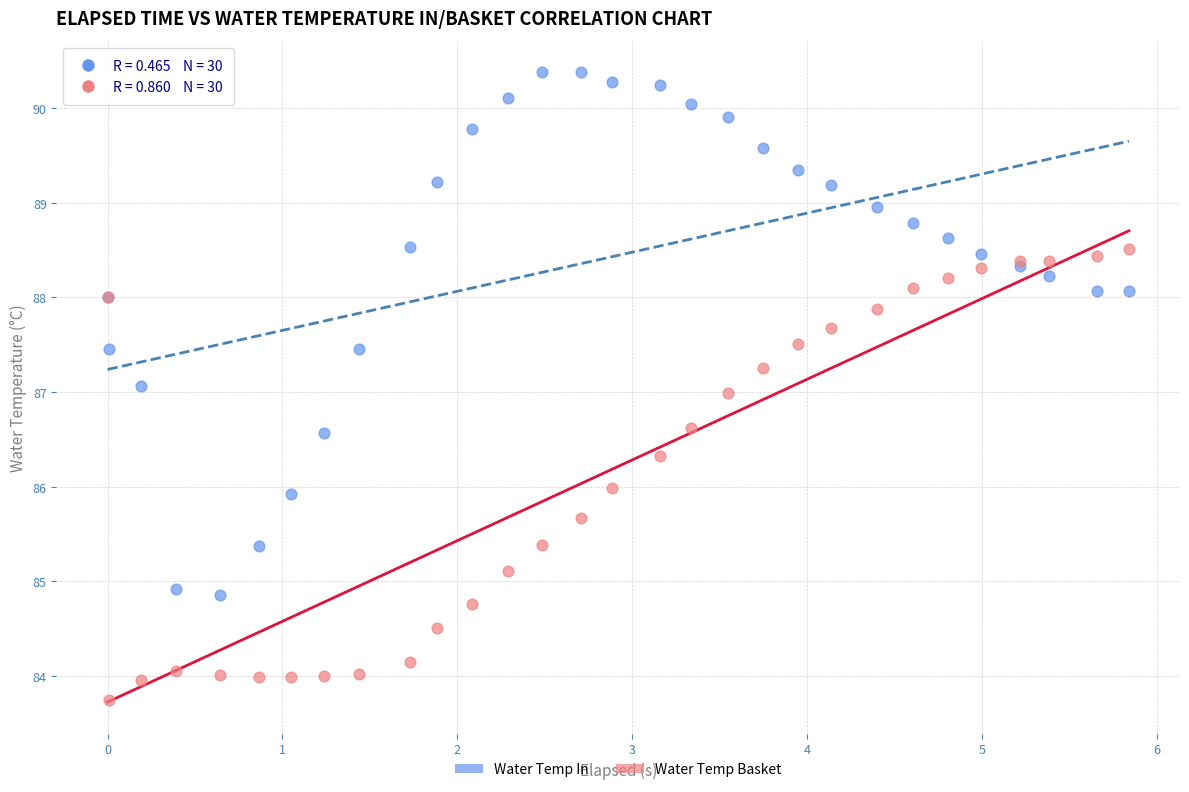

Which series reaches the minimum Y coordinate?

Water Temp Basket